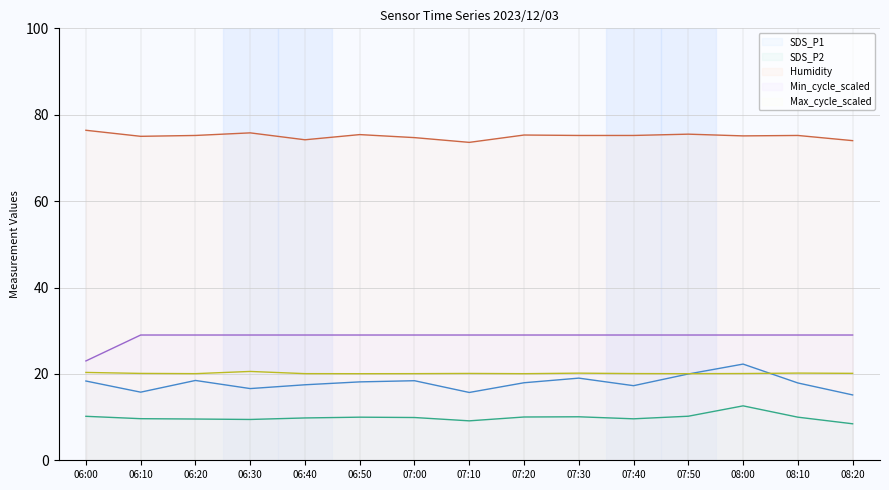

After their last crossing, which series has the higher values: SDS_P1 line or Max_cycle_scaled line?

Max_cycle_scaled line